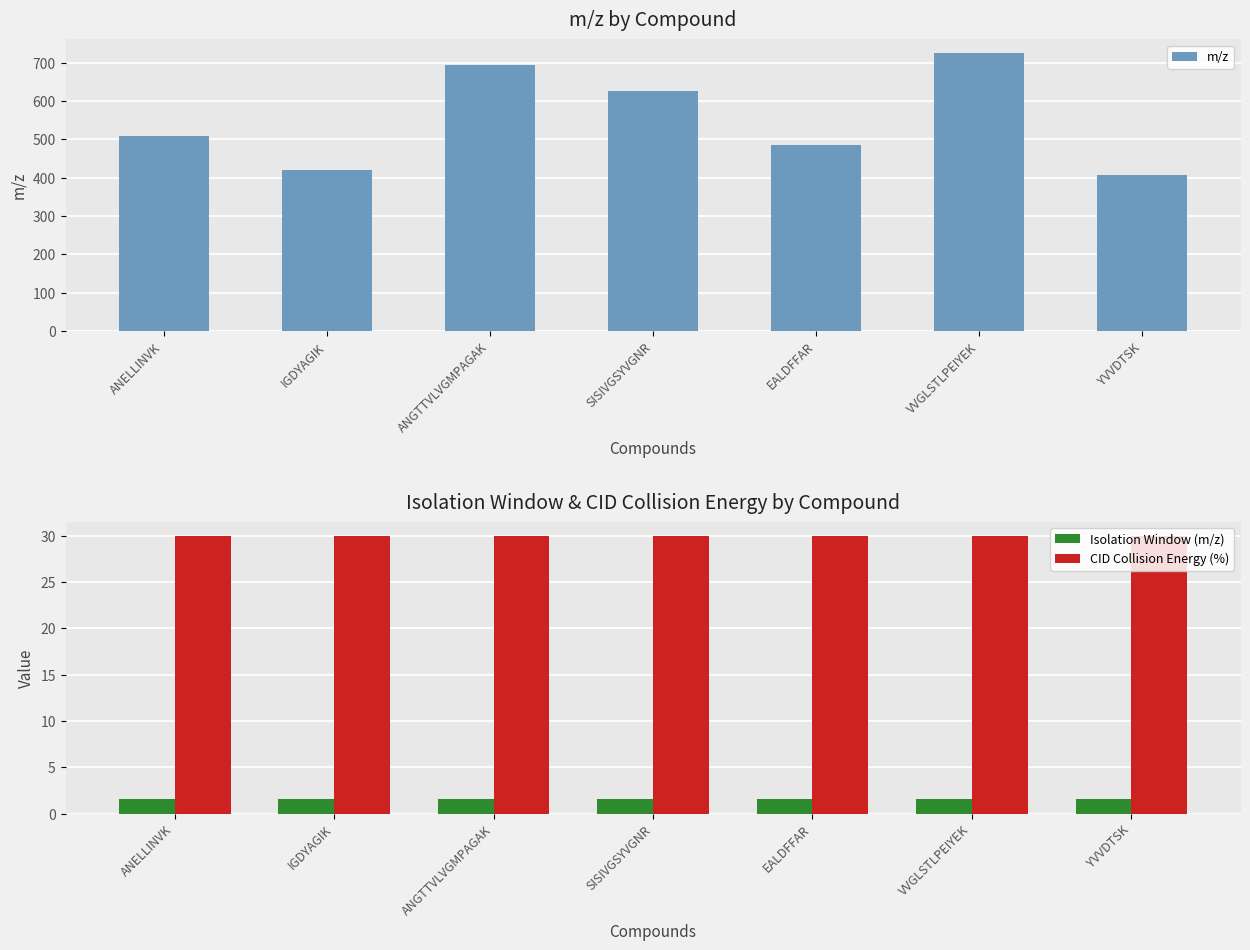

Read the Isolation Window (m/z) value at YVVDTSK.

1.6